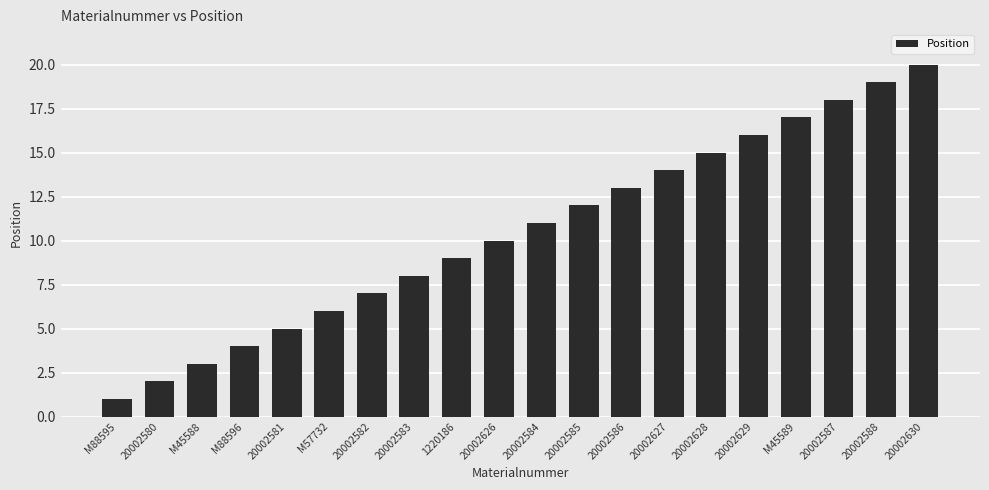

Reading left to right, what are all the values shown in this chart?

1	2	3	4	5	6	7	8	9	10	11	12	13	14	15	16	17	18	19	20